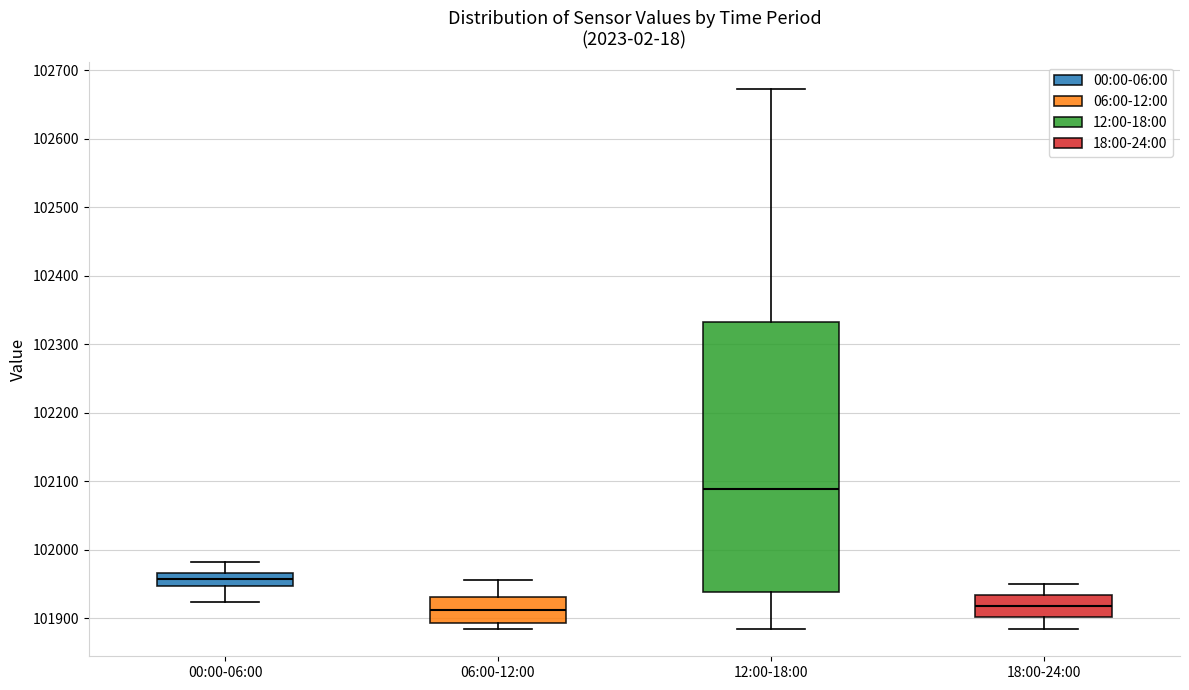

Which box has the highest median line?

12:00-18:00